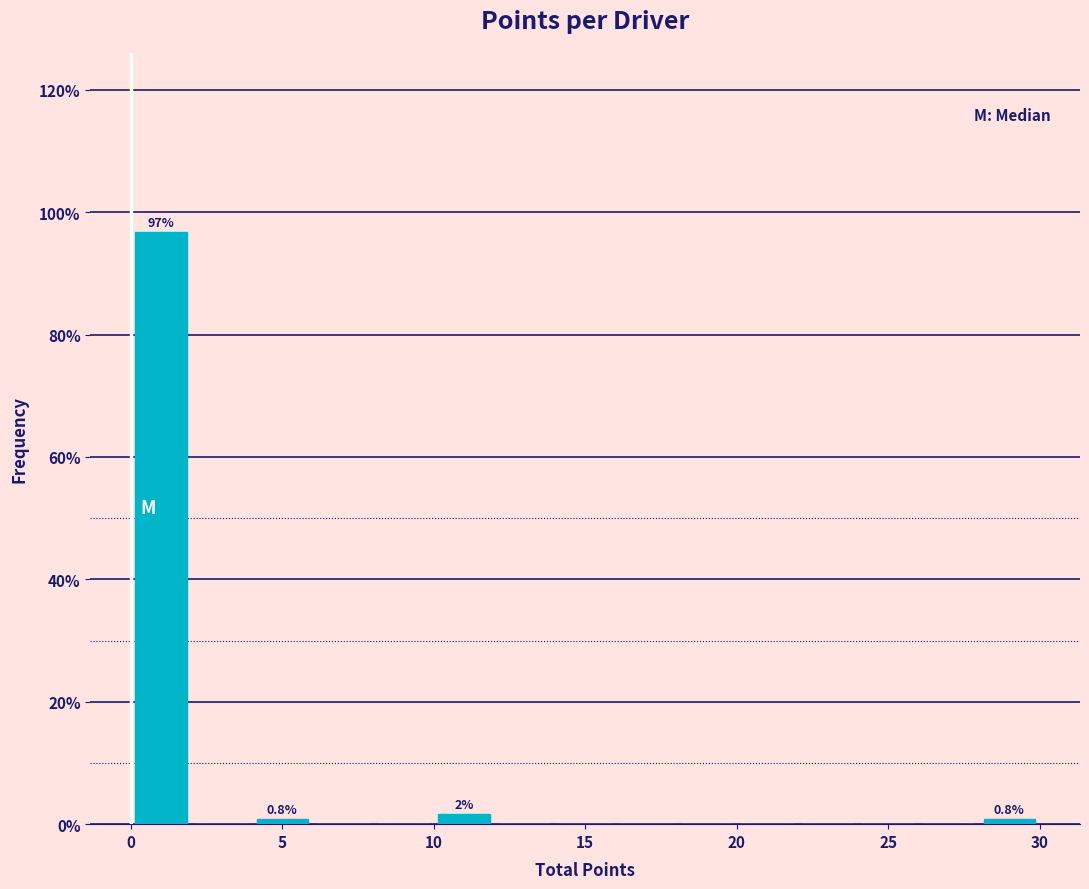

Over which range of the x-axis is the bar tallest?

0 to 2